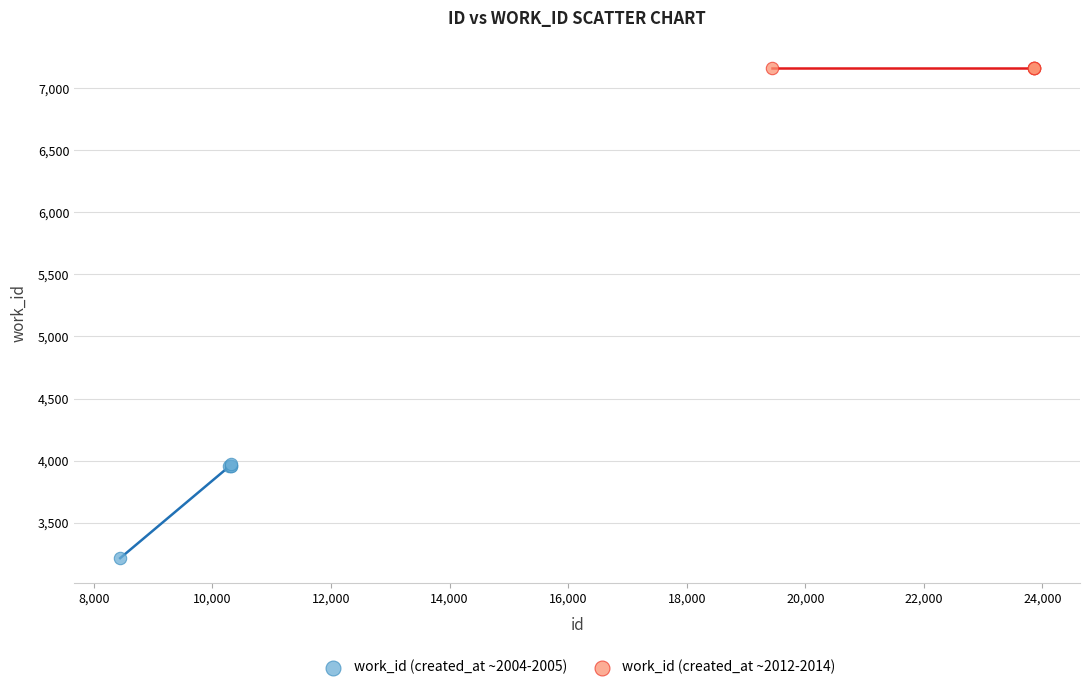

Which series reaches the minimum Y coordinate?

work_id (created_at ~2004-2005)